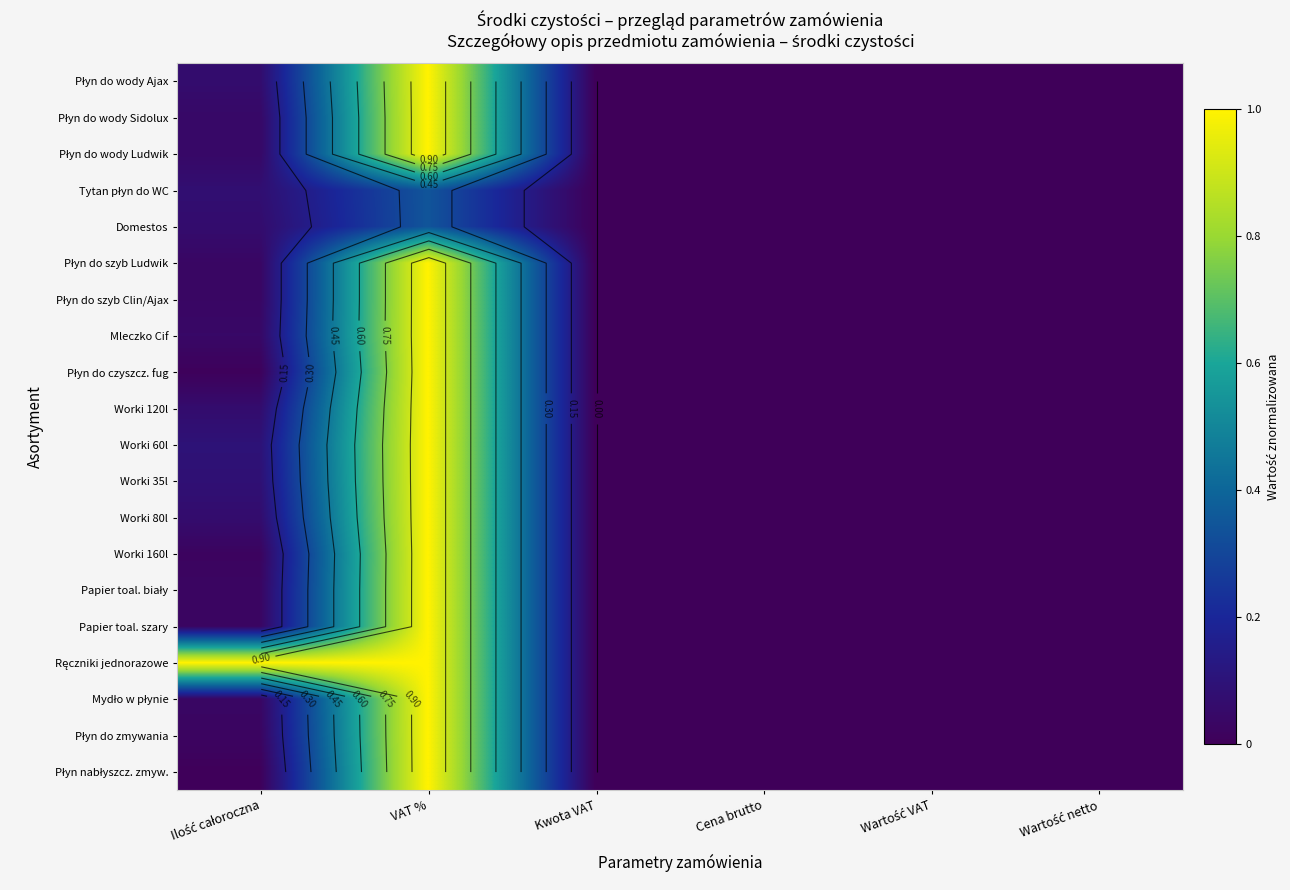

Between Ilość całoroczna and Wartość VAT, which series saw the biggest shift?

Ręczniki jednorazowe